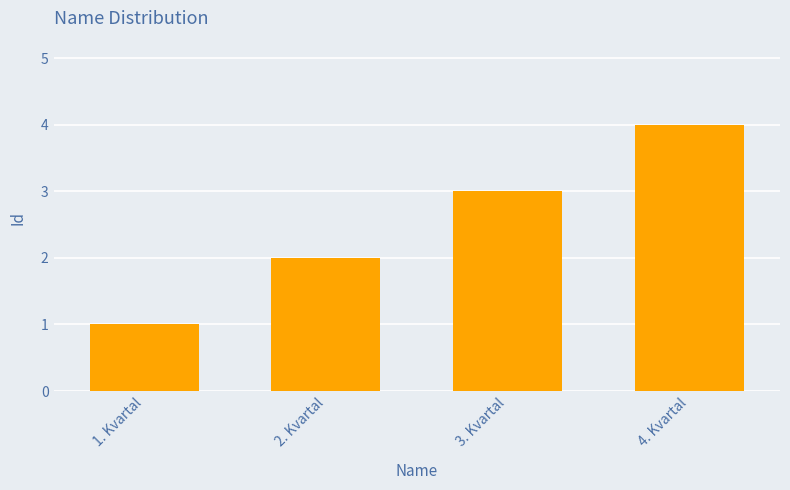

The value at 2. Kvartal is 2. True or false?

True